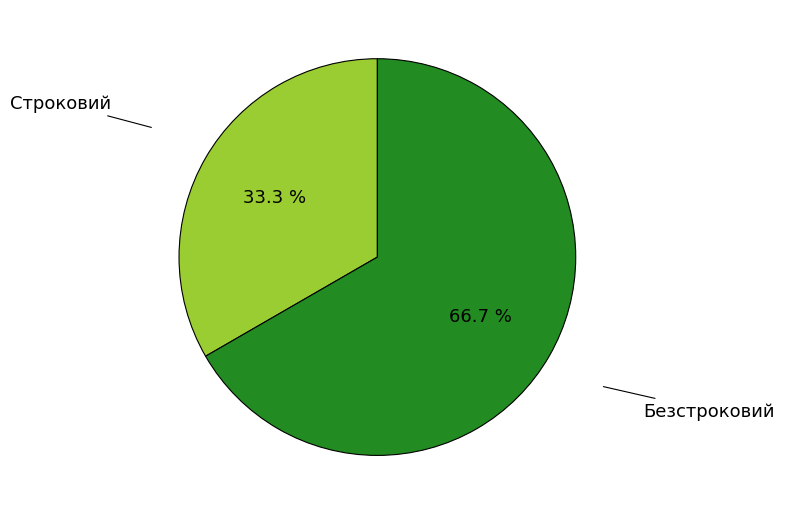

Which slice is the smallest?

Строковий